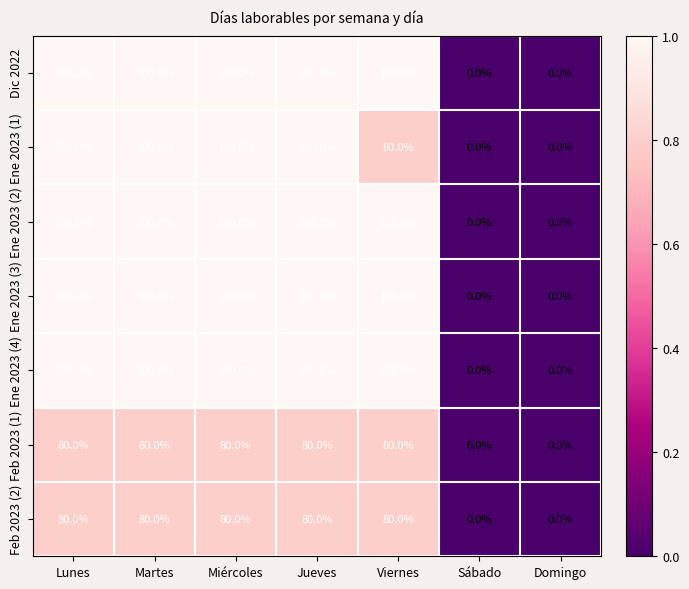

The value of Ene 2023 (2) at Miércoles is 62. True or false?

False